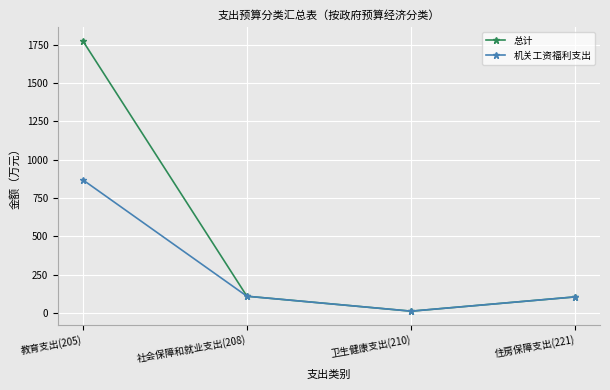

What is the average value of the 总计 series?

500.8